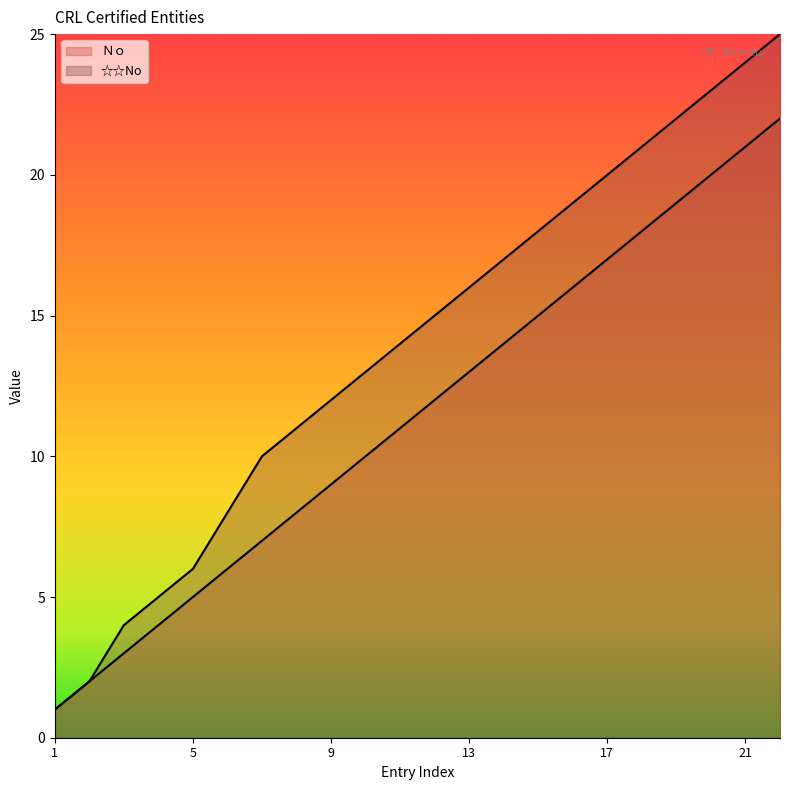

What is the difference between the maximum and minimum values in the ☆☆No series?

24